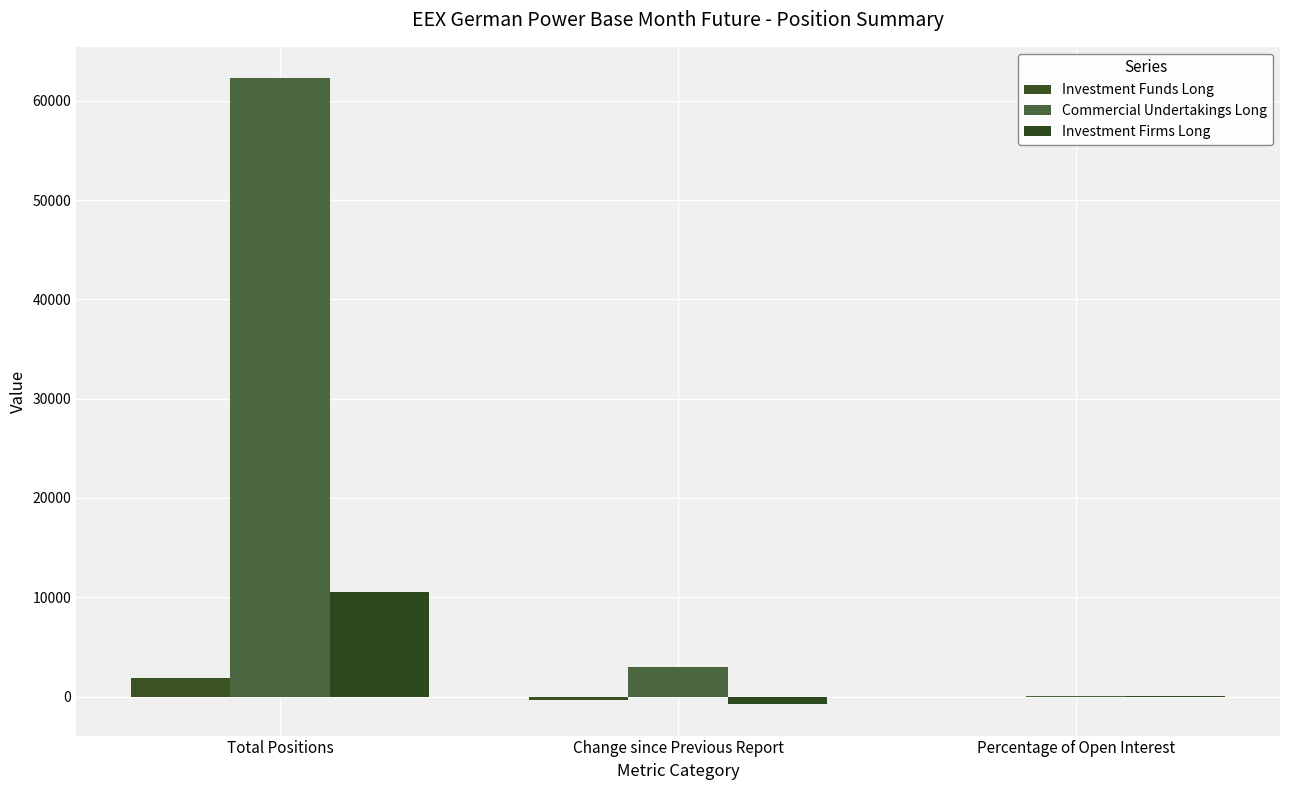

What is the greatest value displayed?

62275.1